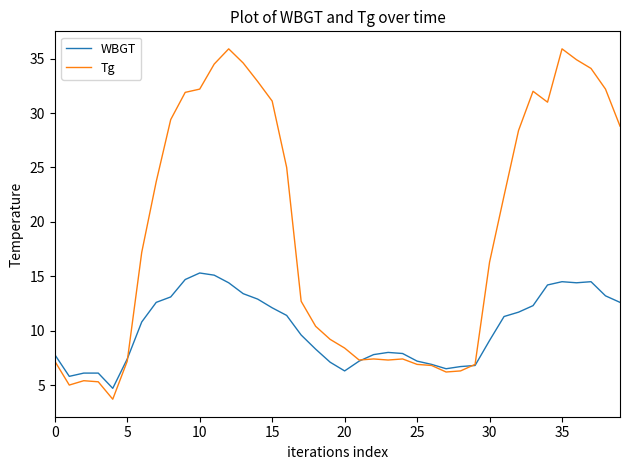

Rank the series by their maximum value, from highest to lowest.

Tg, WBGT